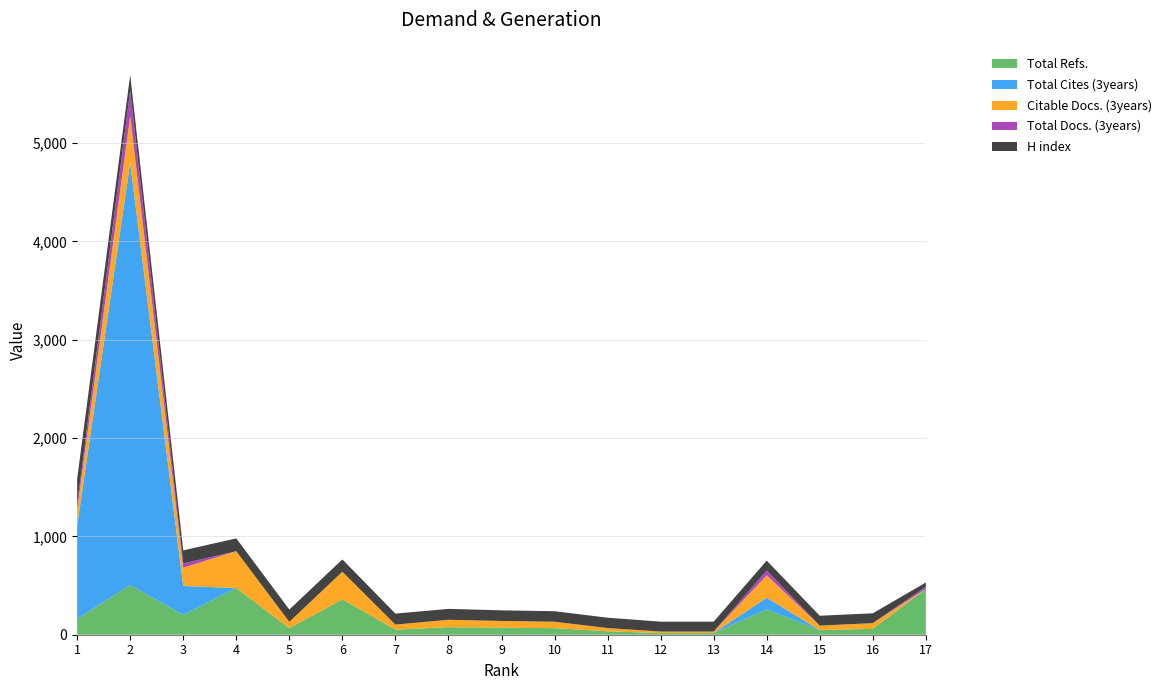

Reading left to right, transcribe all the data shown in this chart.

H index: 1=257	2=159	3=134	4=130	5=125	6=125	7=112	8=111	9=108	10=107	11=105	12=101	13=101	14=100	15=100	16=100	17=43
Total Docs. (3years): 1=56	2=261	3=42	4=0	5=0	6=0	7=0	8=0	9=0	10=0	11=0	12=0	13=0	14=49	15=0	16=0	17=21
Citable Docs. (3years): 1=161	2=474	3=186	4=375	5=64	6=281	7=51	8=75	9=68	10=65	11=33	12=15	13=15	14=228	15=46	16=58	17=0
Total Cites (3years): 1=949	2=4295	3=294	4=0	5=0	6=0	7=0	8=0	9=0	10=0	11=0	12=0	13=0	14=119	15=0	16=0	17=0
Total Refs.: 1=161	2=506	3=202	4=475	5=67	6=360	7=52	8=77	9=72	10=67	11=35	12=17	13=17	14=258	15=47	16=60	17=467